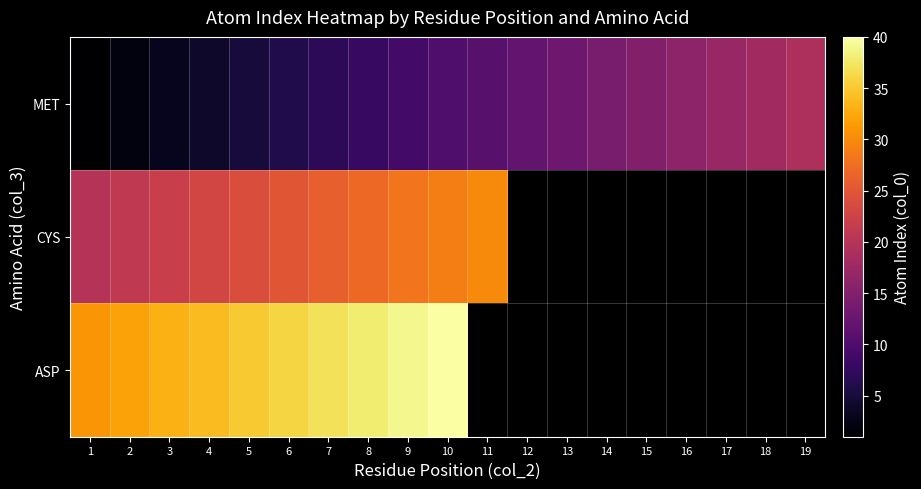

What is the sum of all MET values?

190.0